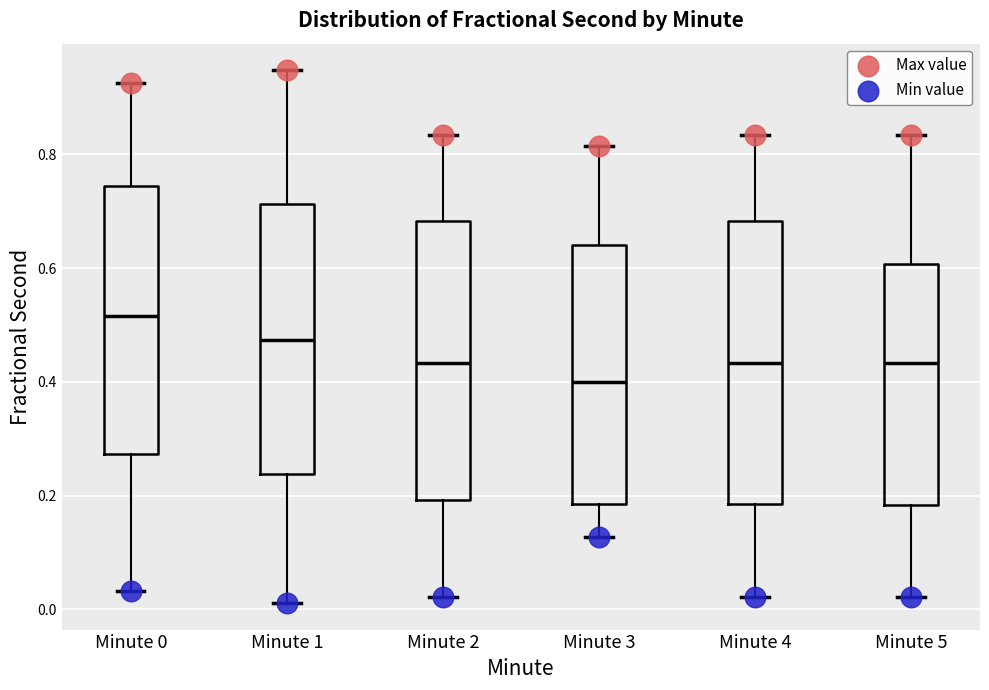

Where is the lower edge of the box for Minute 0 on the y-axis? The values are not printed on the chart, so give them approximately, as read against the axis.

0.28